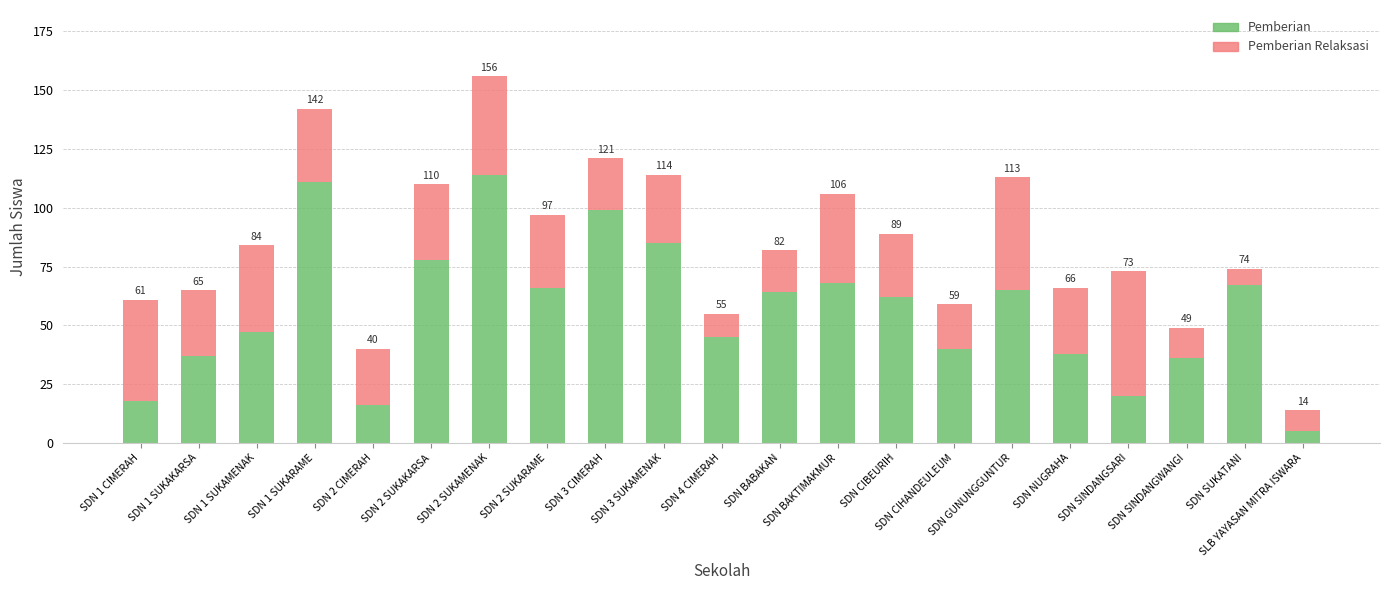

What are all the series names shown in the legend?

Pemberian, Pemberian Relaksasi